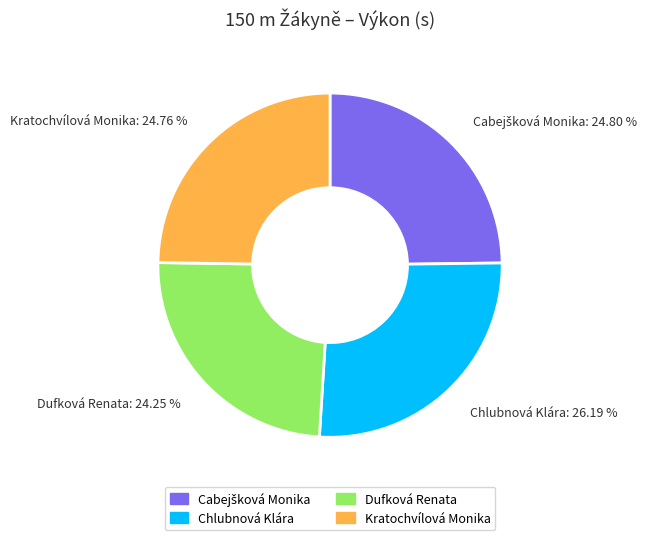

To the nearest percent, what is the difference between the largest and smallest slice percentages?

2%